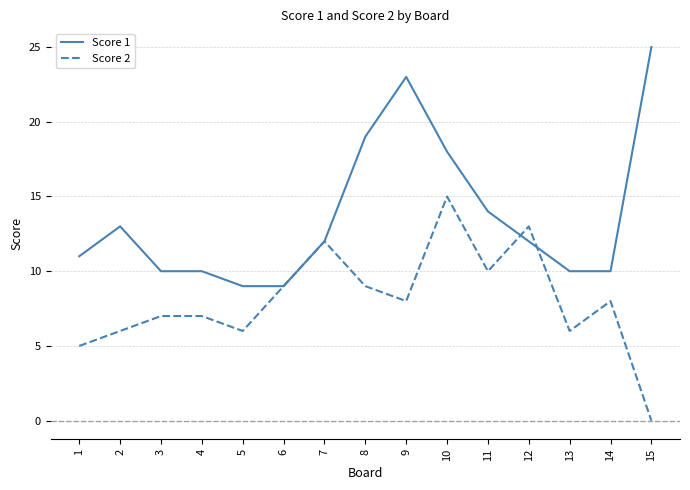

Where is the first local maximum for Score 1?

2